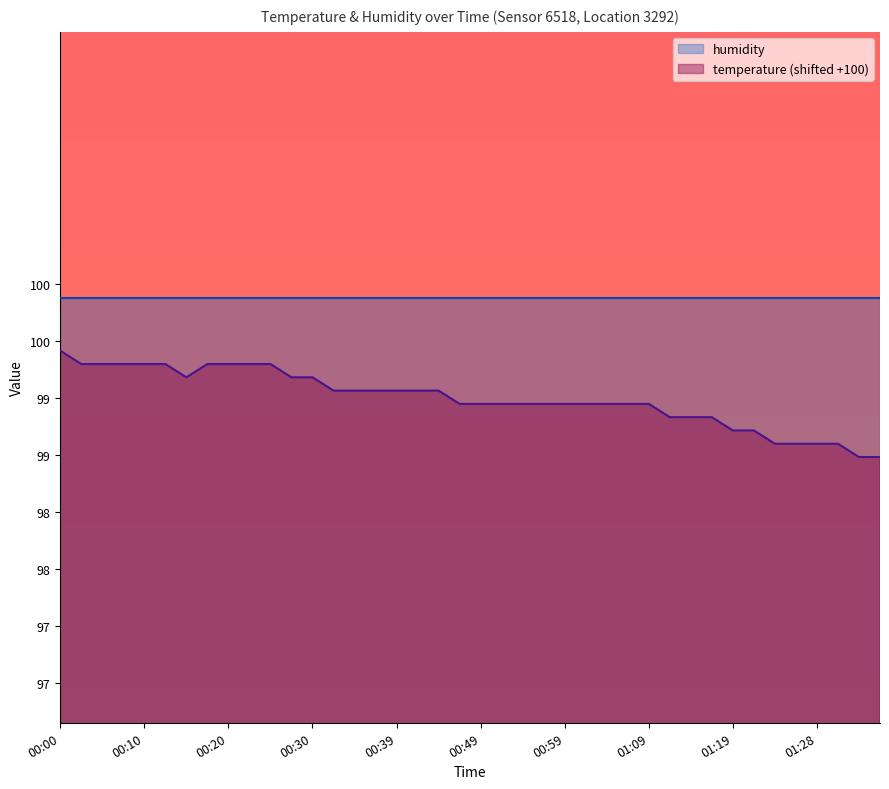

What is the sum of all values?

3965.6